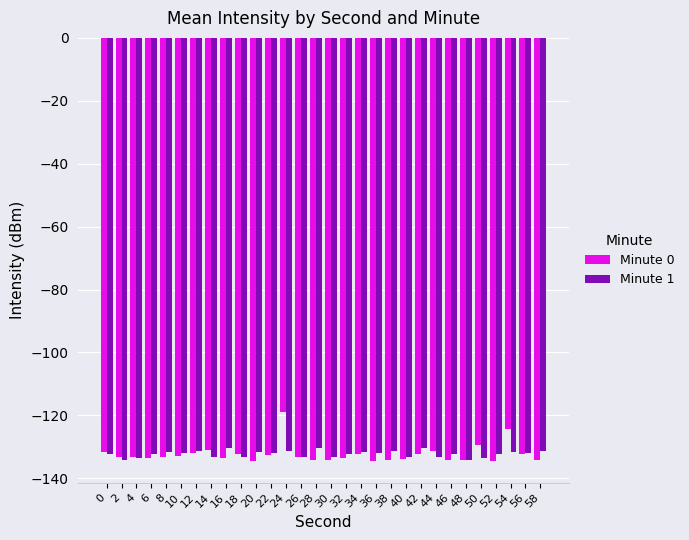

The Minute 0 series shows -134.2 at 28. True or false?

True